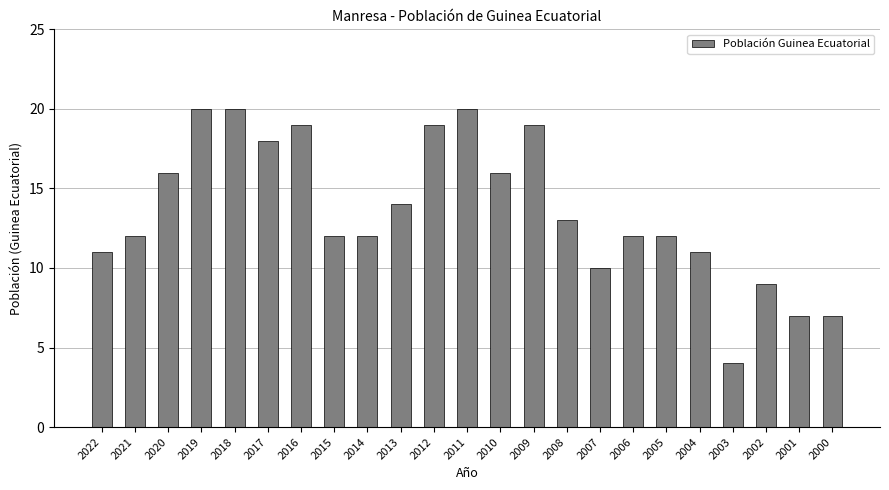

Which has a higher value, 2005 or 2000?

2005